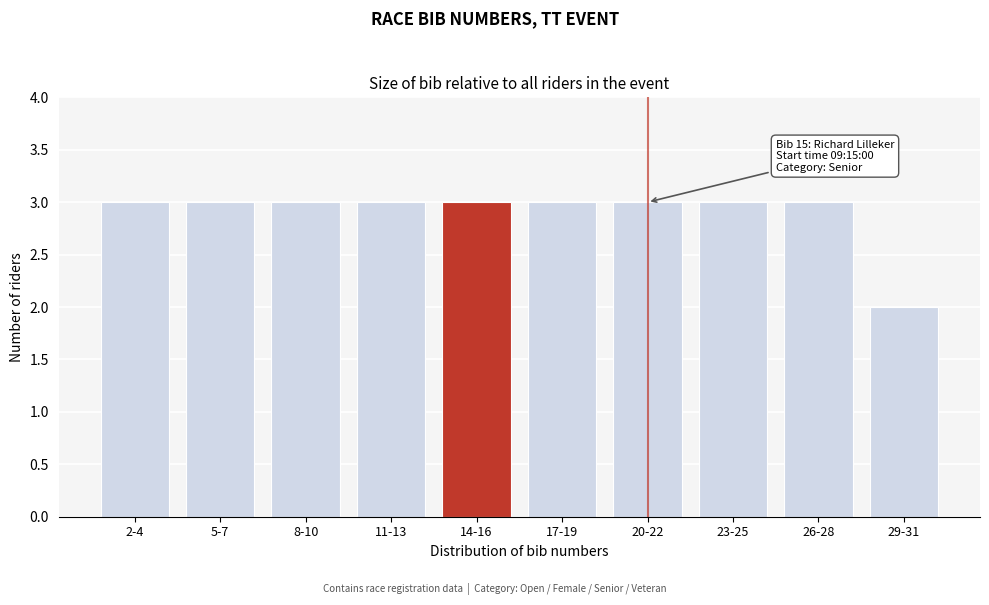

Reading left to right, transcribe all the data shown in this chart.

3	3	3	3	3	3	3	3	3	2